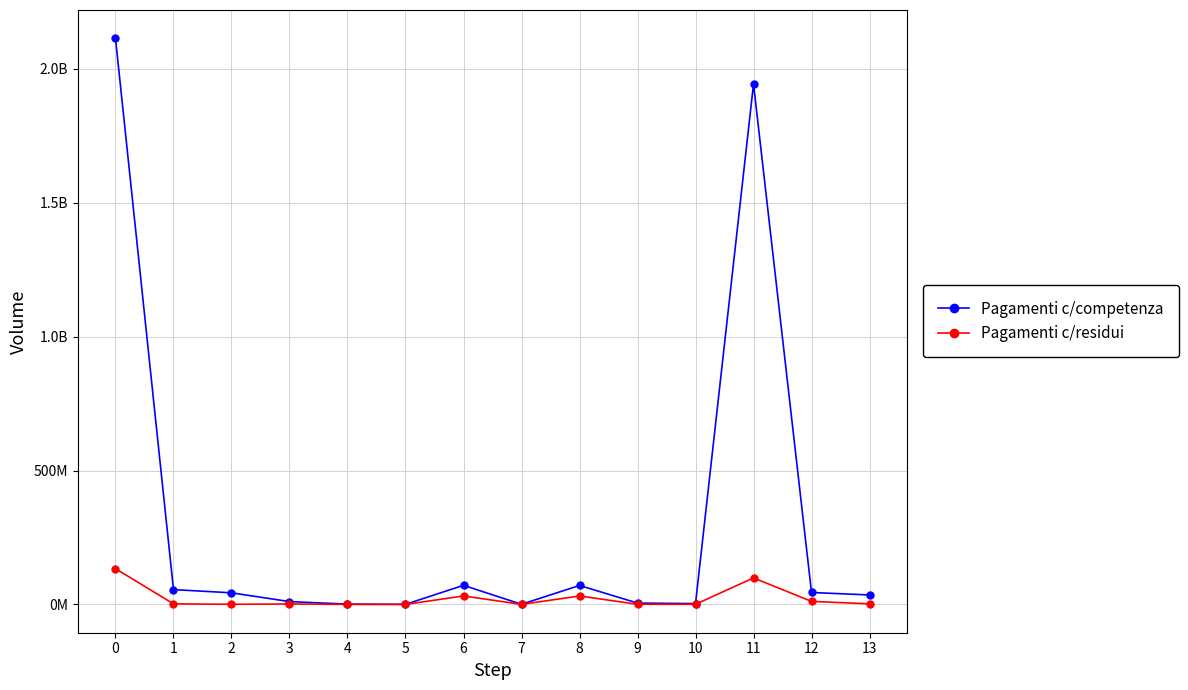

Which series has the largest range (max minus min)?

Pagamenti c/competenza